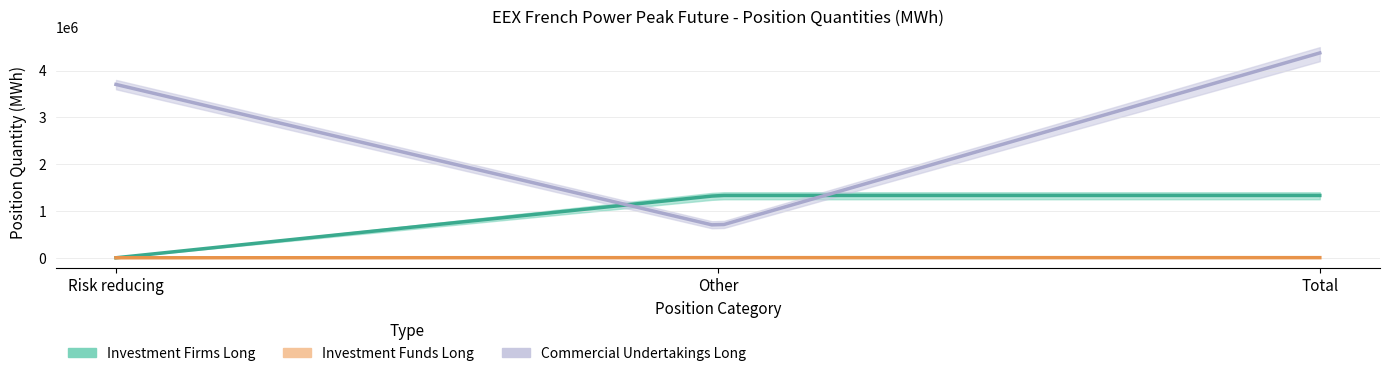

How many data points in Commercial Undertakings Long are less than 3703452?

1